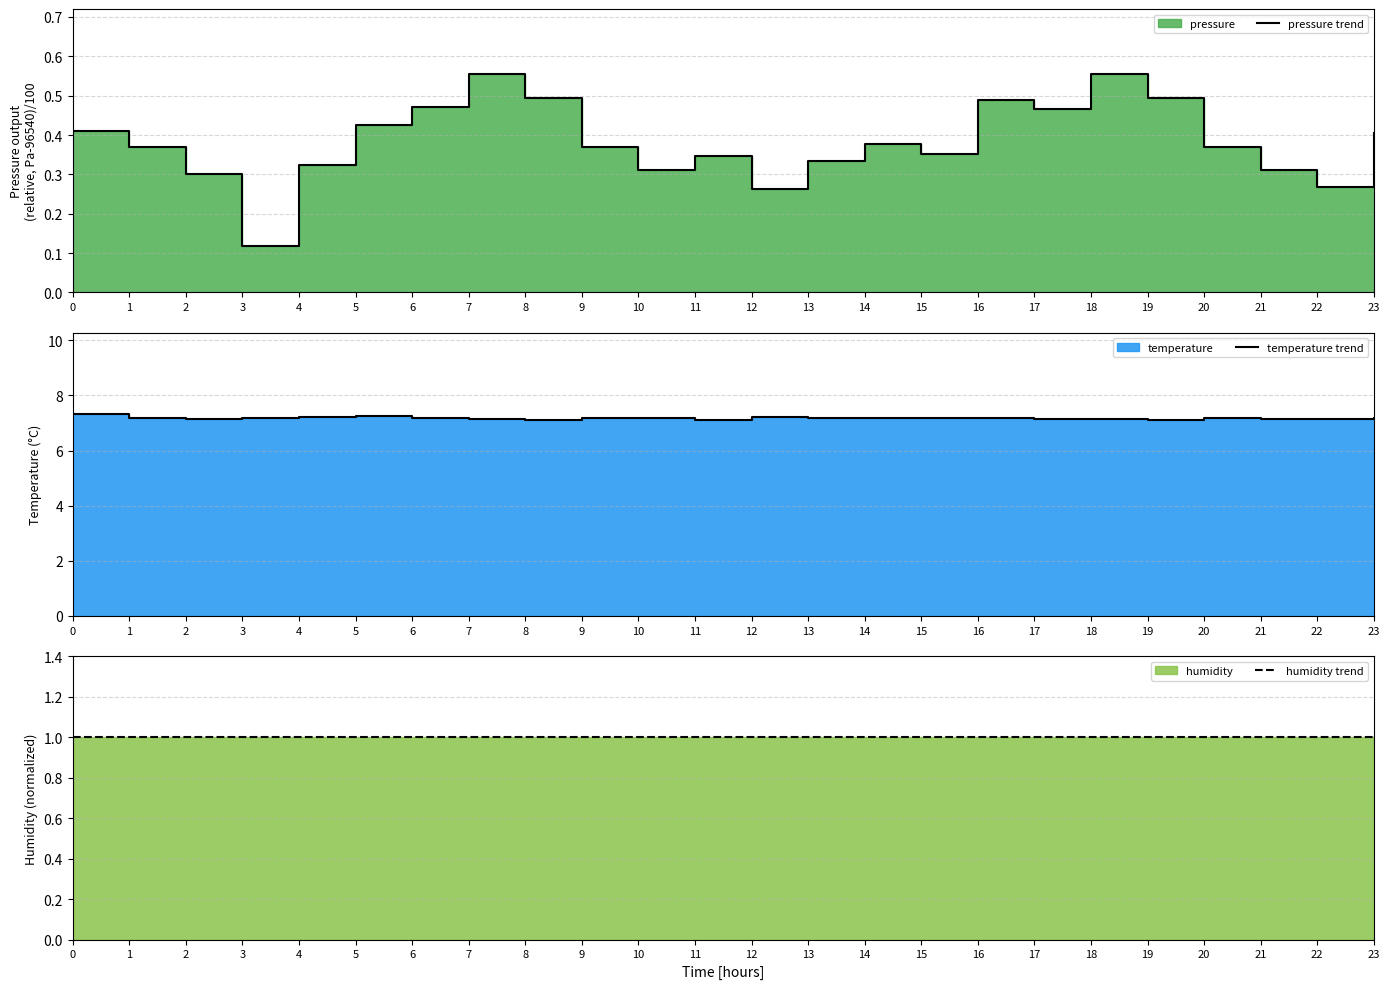

Is it true that humidity trend equals 1.0 at 21?

True